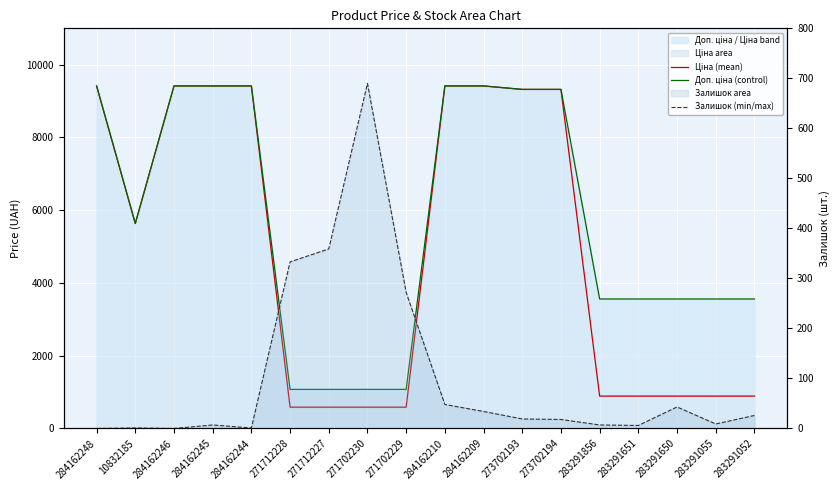

At how many categories does at least one series exceed 6871?

8